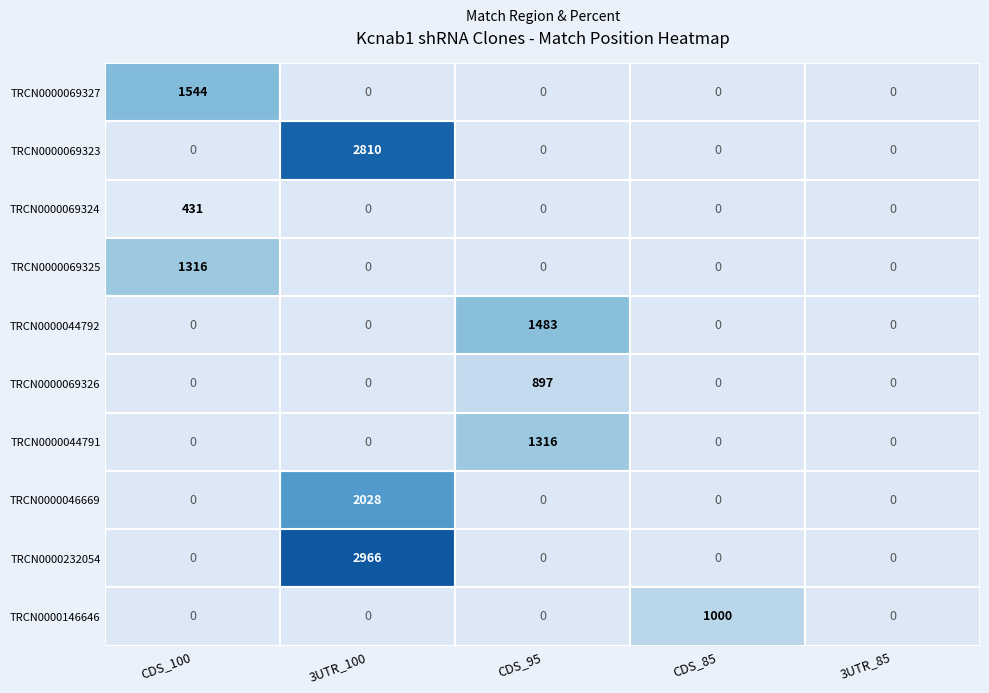

What is the minimum value shown in the chart?

431.0